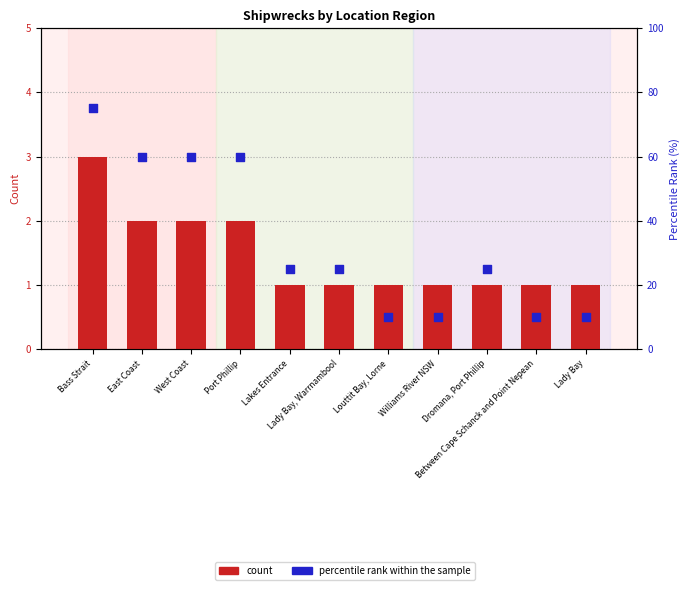

What is the total value across all series at West Coast?

62